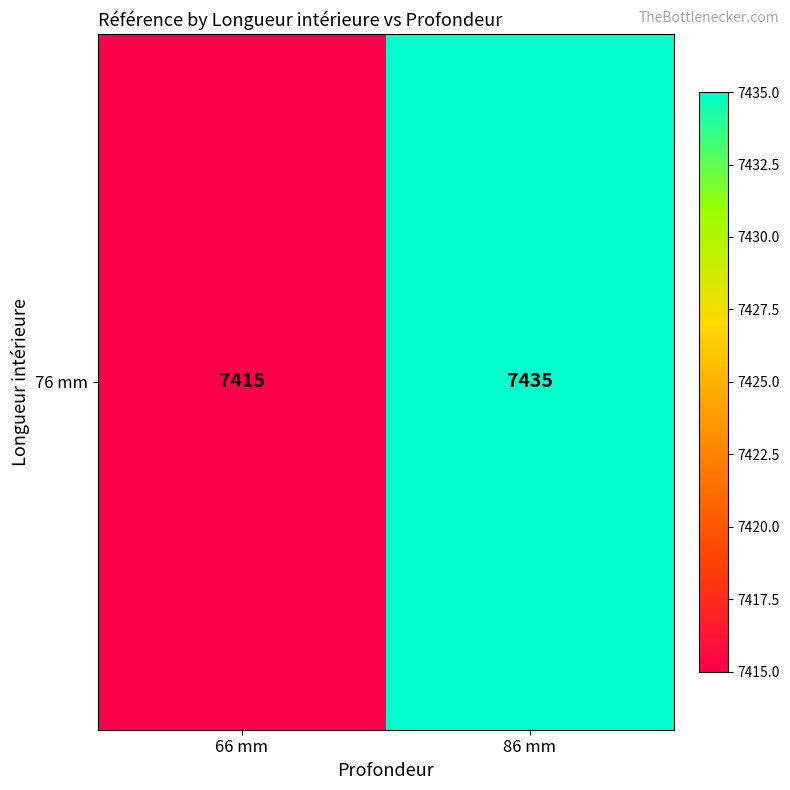

Approximately how many times larger is the value at 86 mm compared to 66 mm?

1.0